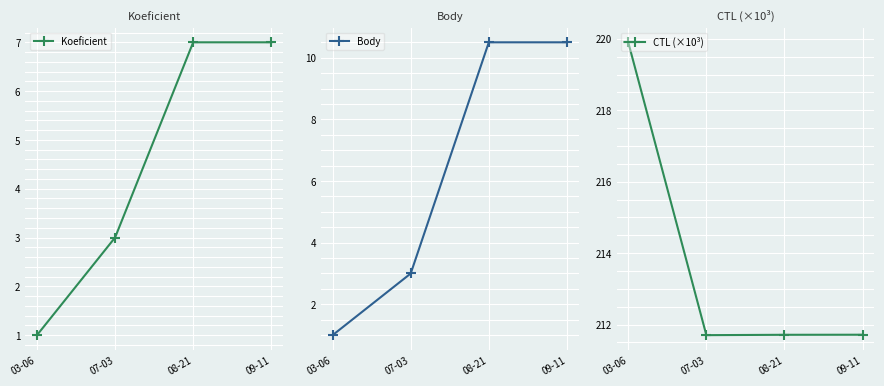

What position from the right is 03-06?

4